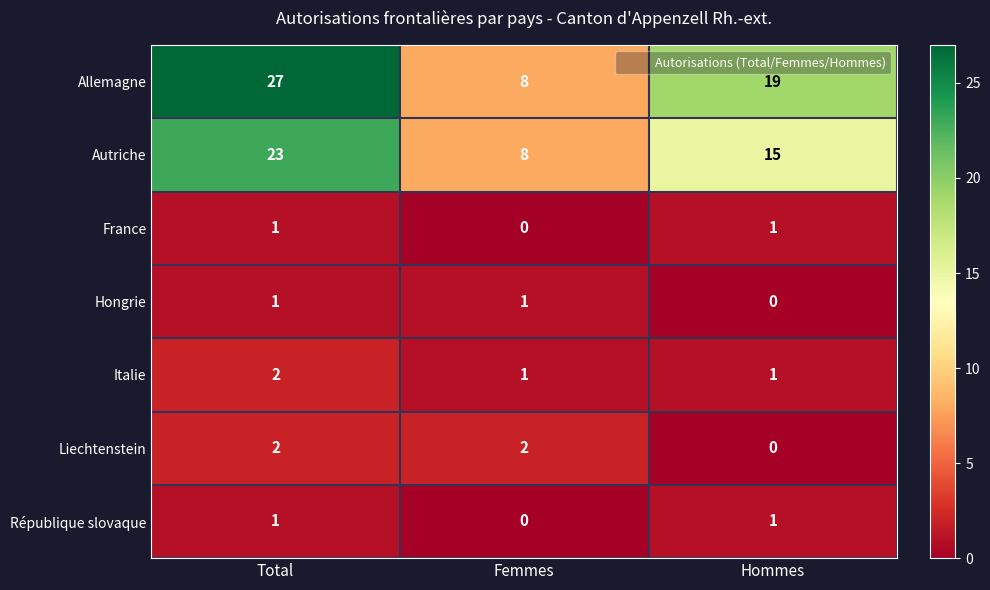

The value of Autriche at Femmes is 8. True or false?

True